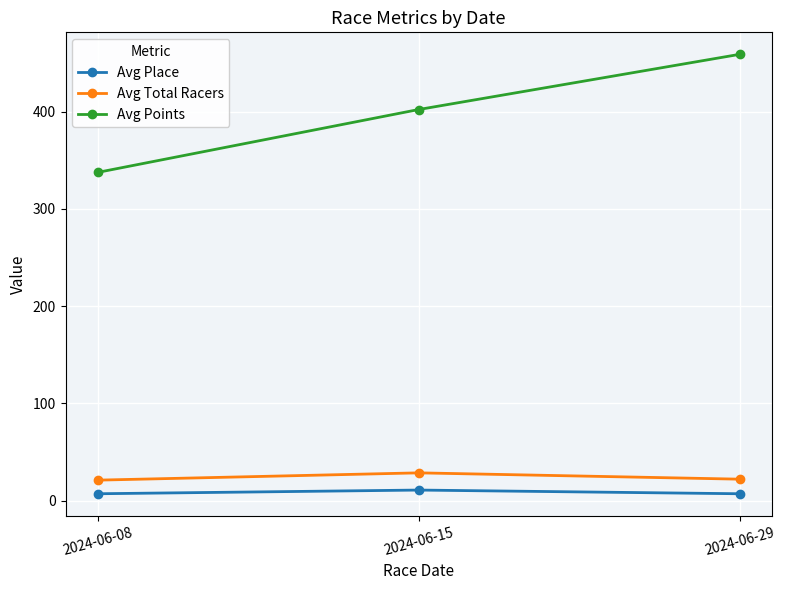

Is this an area chart (filled region under the line)?

No